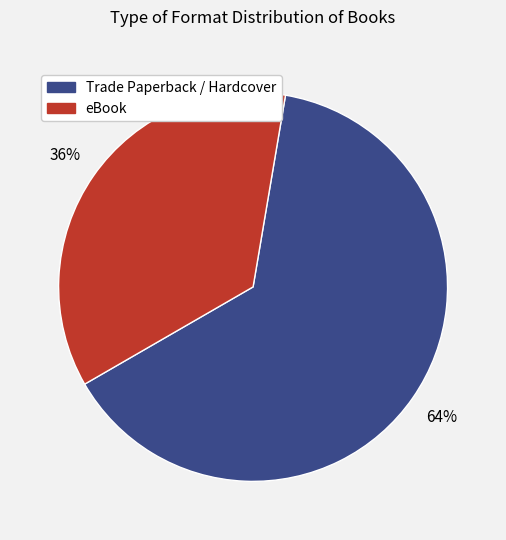

Is there a majority slice in this chart?

Yes